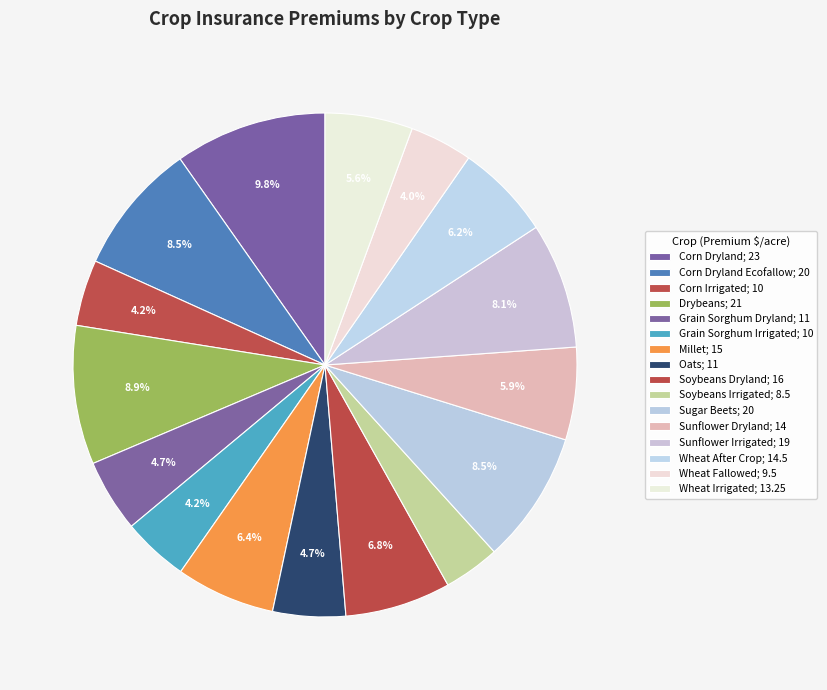

How many segments does this pie chart have?

16